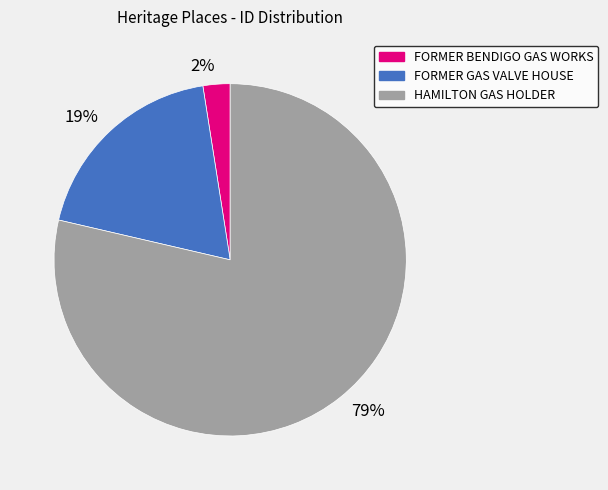

Which slice represents more than half of the pie?

79%